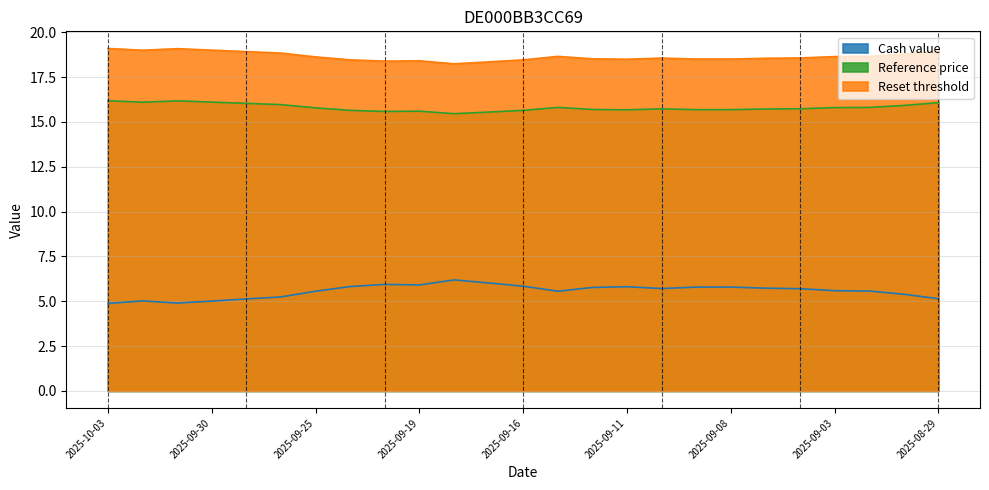

Which series has the largest total across all categories?

Reset threshold